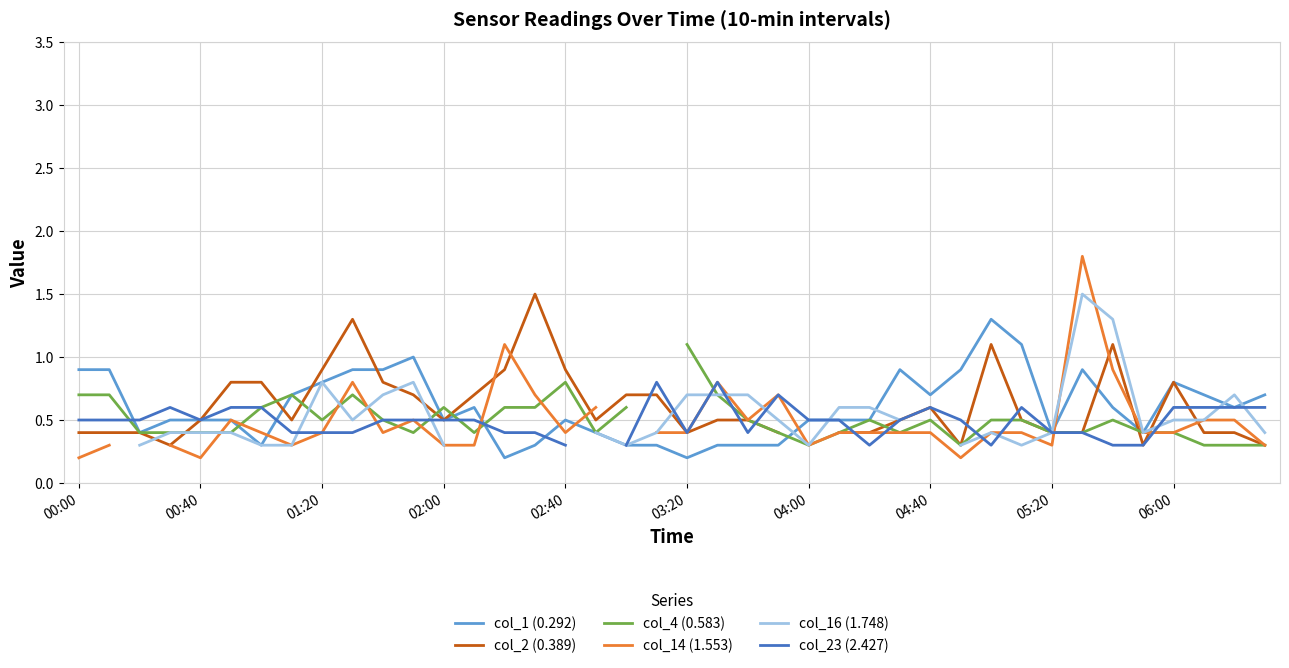

The col_1 (0.292) series shows 0.8 at 01:20. True or false?

True